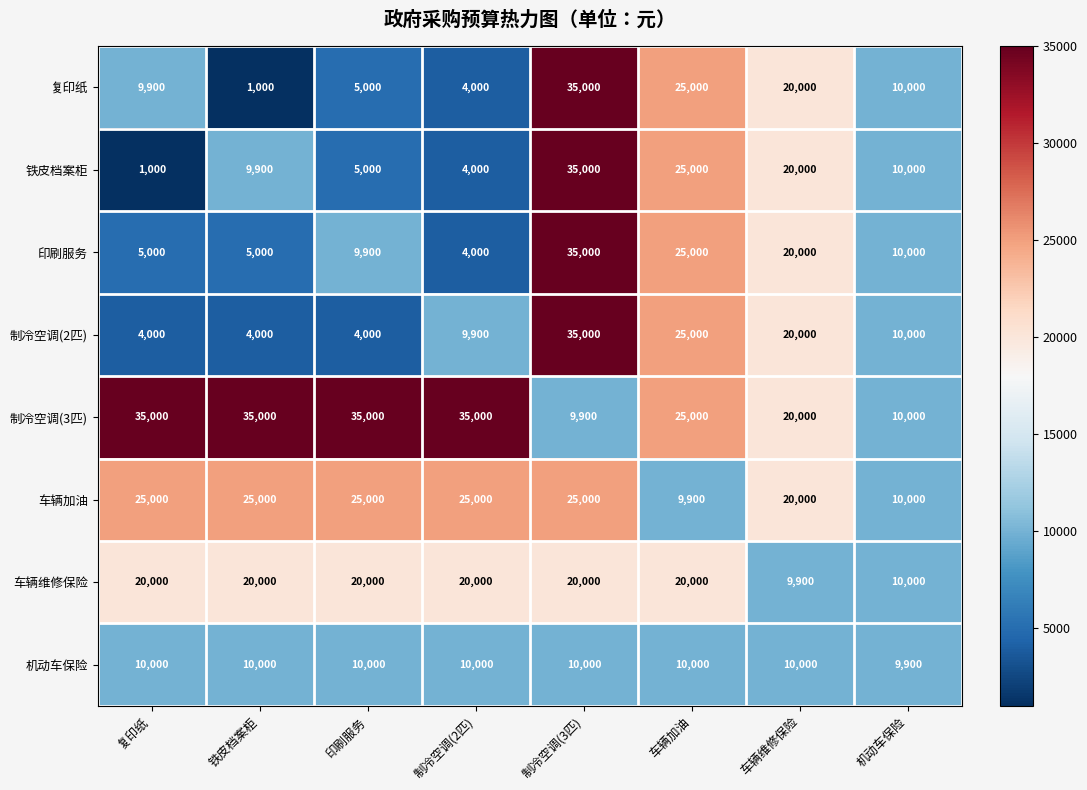

At which category is the sum across all series the highest?

制冷空调(3匹)